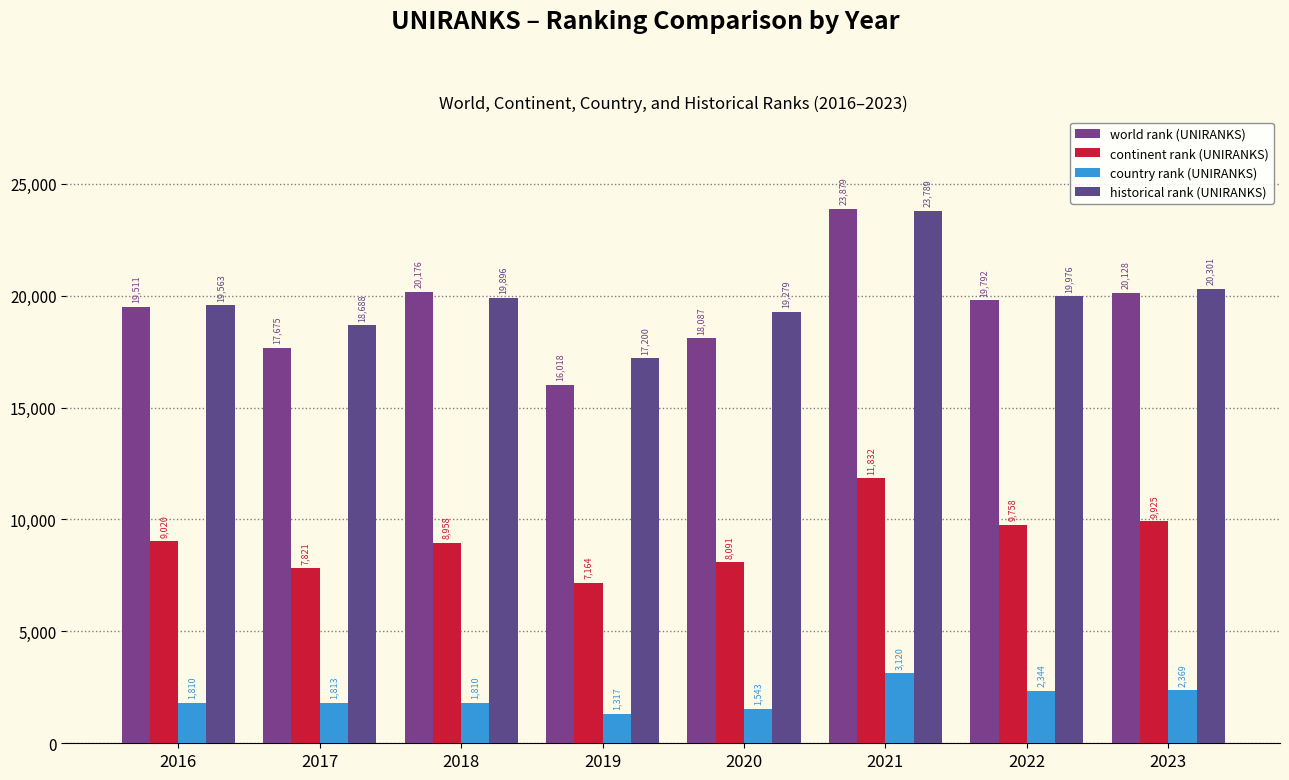

What is the value of the country rank (UNIRANKS) bar at the 1st from the left?

1810